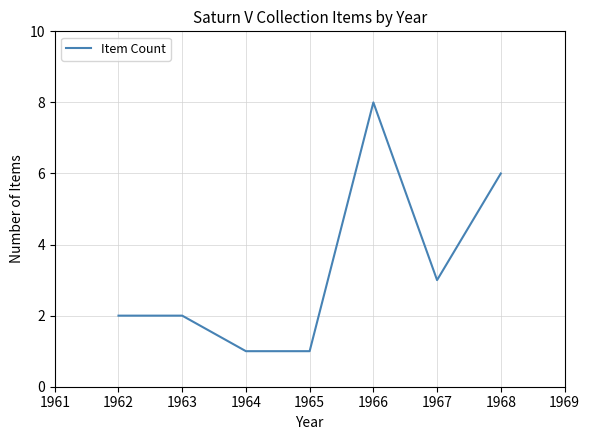

What is the change in value from 1965 to 1966?

+7